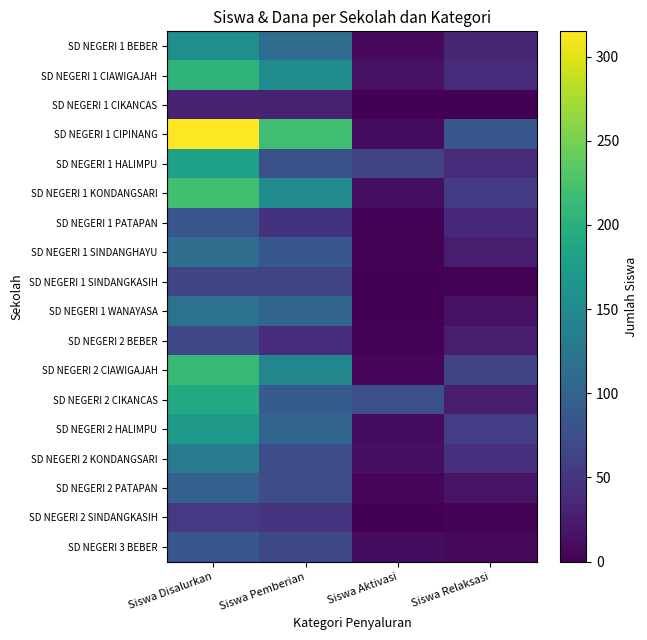

Which series has the widest spread of values?

SD NEGERI 1 CIPINANG